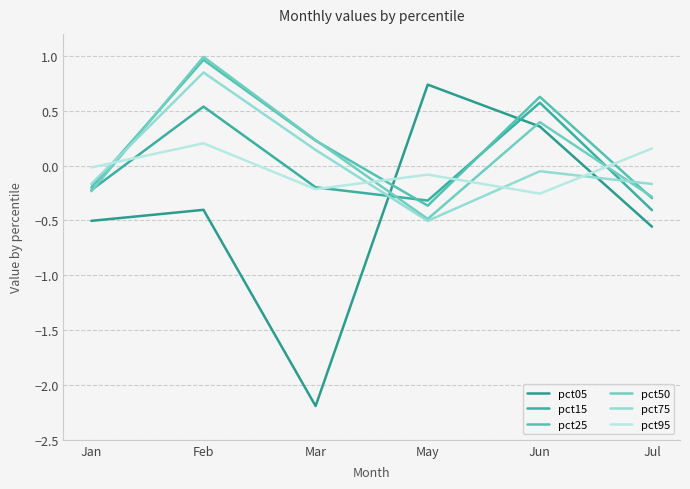

What is the approximate value of pct75 at Jan?

-0.2